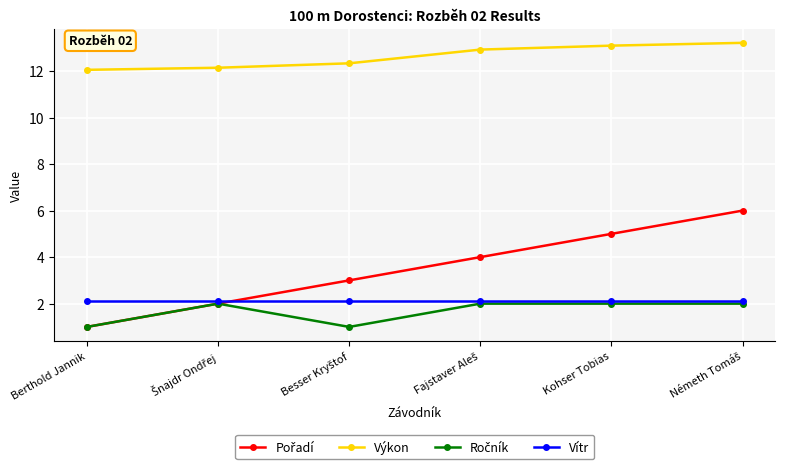

The value of Vítr at Kohser Tobias is 2.1. True or false?

True